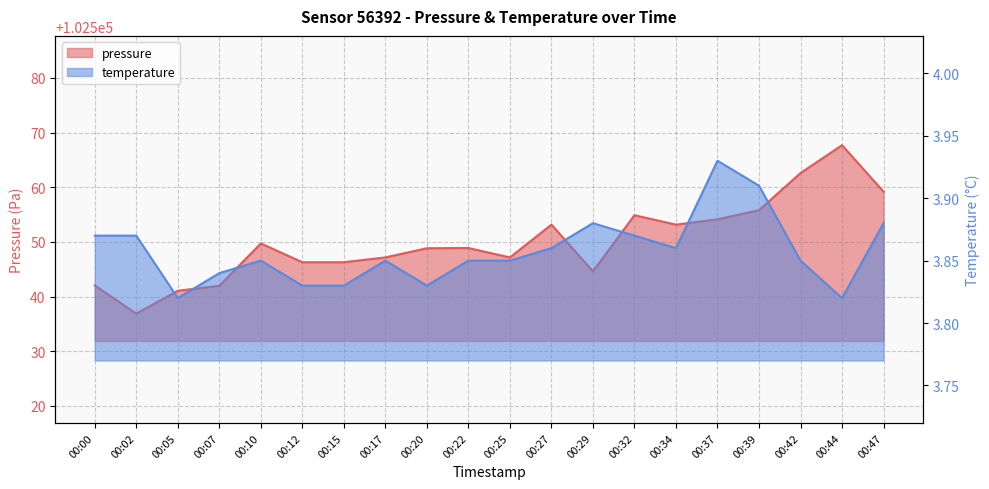

What is the approximate value of pressure at 00:15?

102546.3